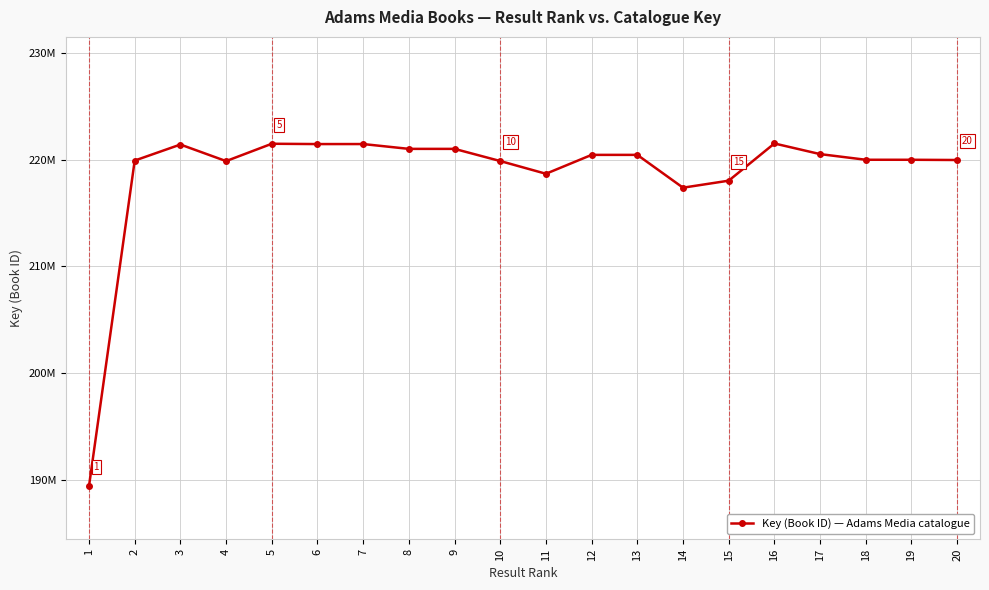

Which label corresponds to the largest value in the chart?

16